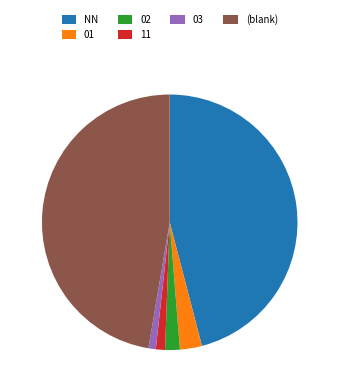

How many slices are in this pie chart?

6